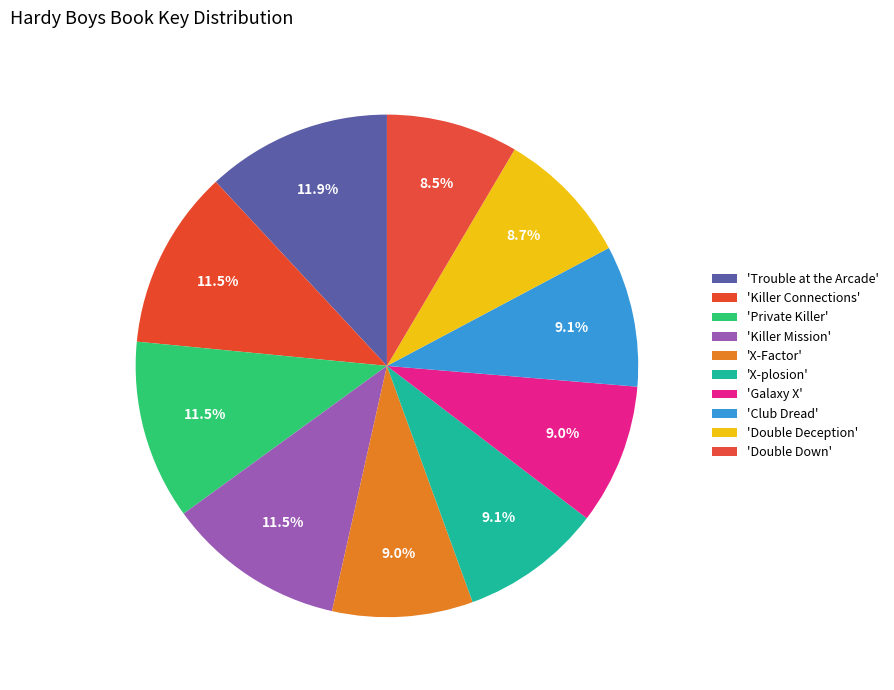

Rank the categories by value from highest to lowest.

Trouble at the Arcade, Private Killer, Killer Connections, Killer Mission, Club Dread, X-plosion, X-Factor, Galaxy X, Double Deception, Double Down